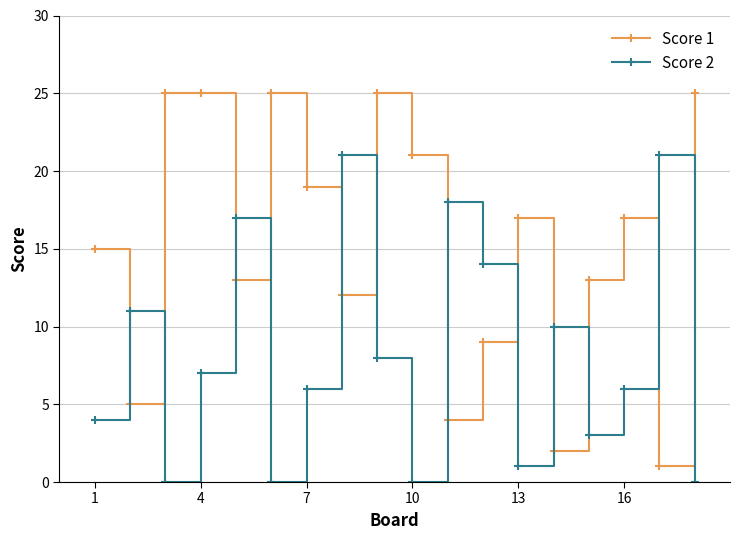

Rank the series by their maximum value, from highest to lowest.

Score 1, Score 2